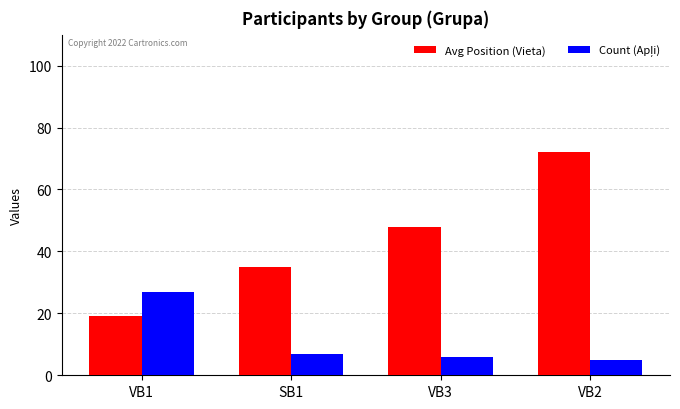

What is the sum of the Avg Position (Vieta) values at VB3 and SB1?

83